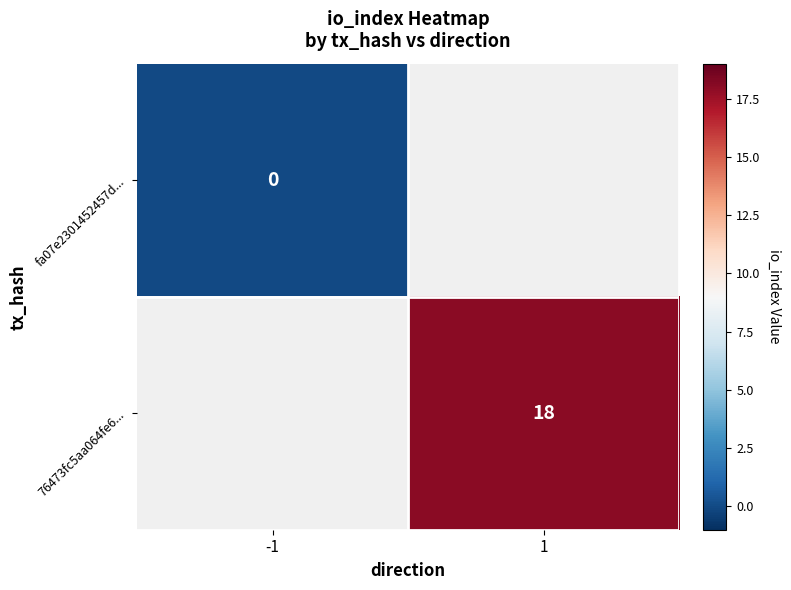

The 76473fc5aa064fe6... series shows 26 at 1. True or false?

False